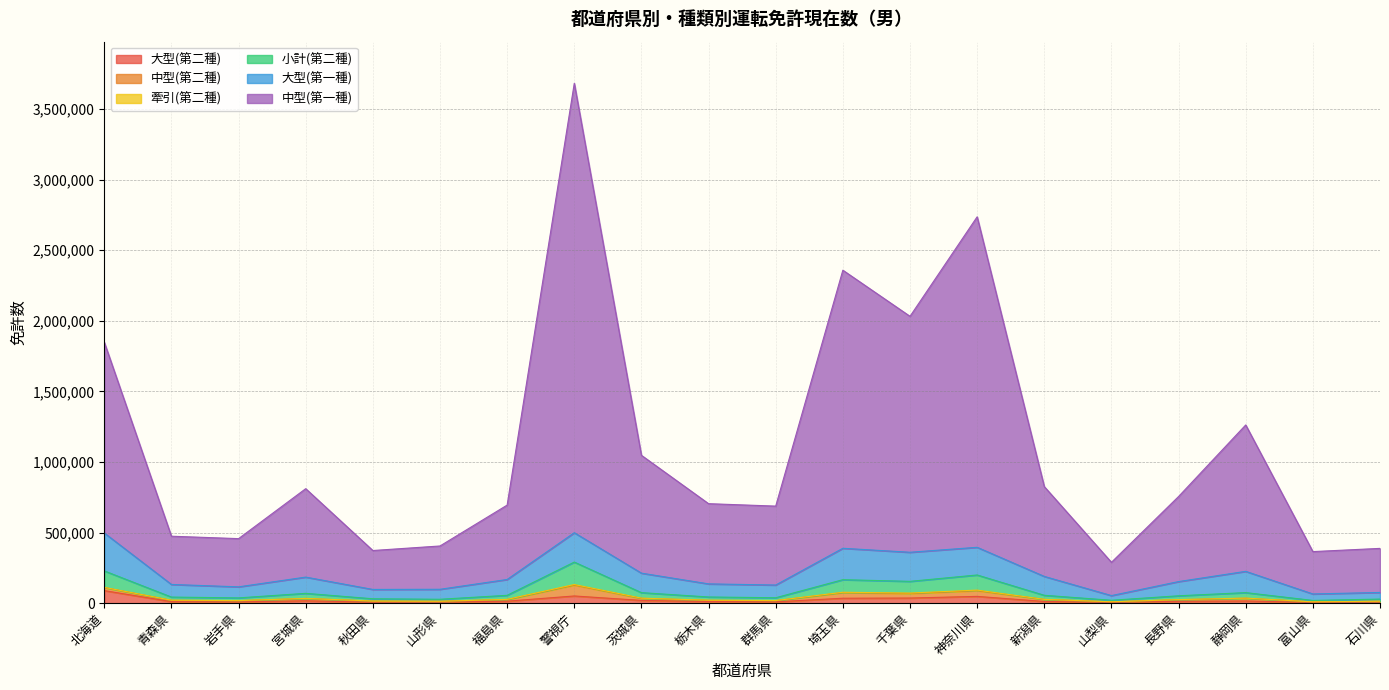

At which category does 小計(第二種) reach its first local peak?

宮城県